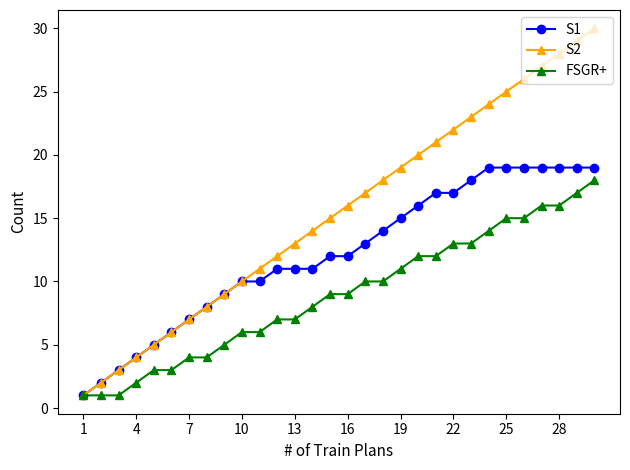

What is the average value of the S2 series?

16